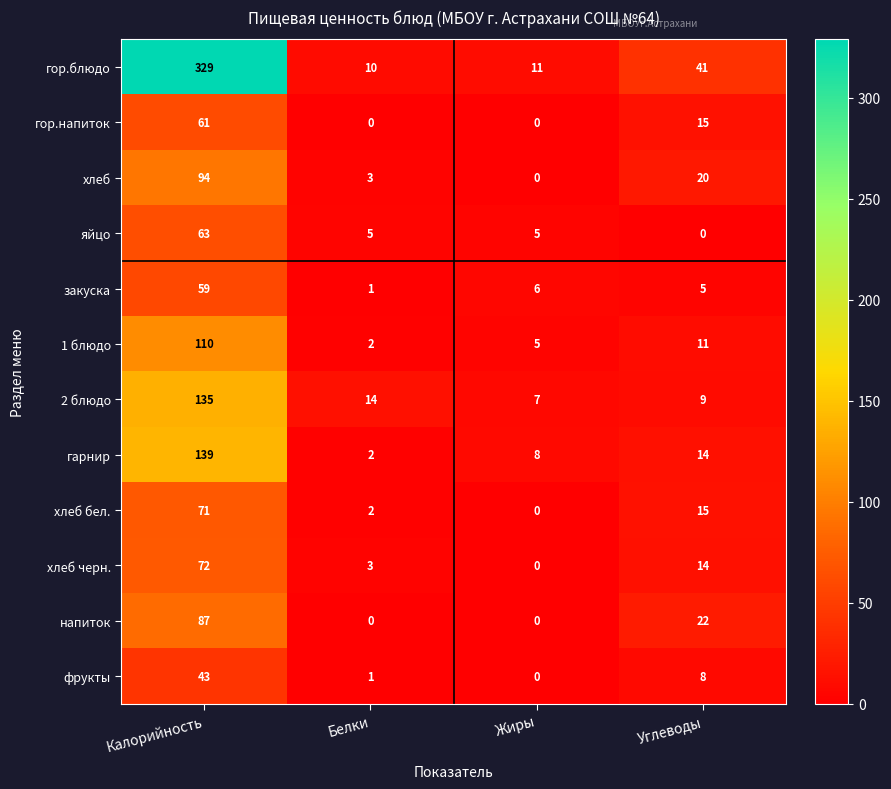

What is the sum of the 1 блюдо values at Белки and Калорийность?

112